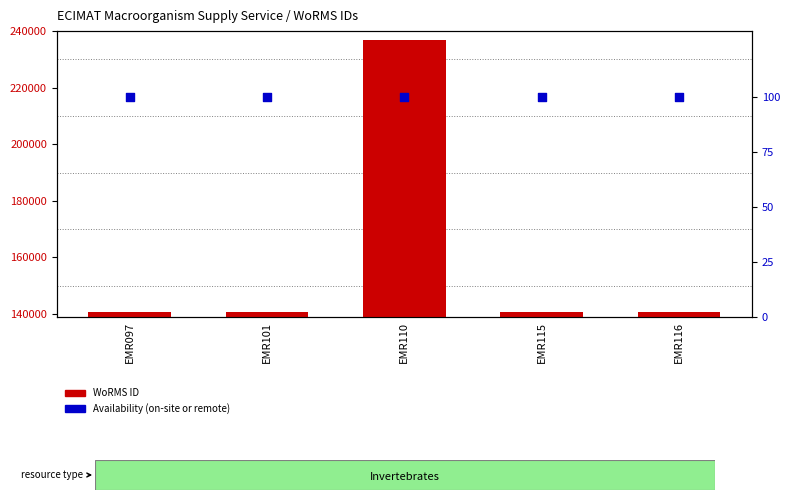

What are all the series names shown in the legend?

WoRMS ID, Availability %